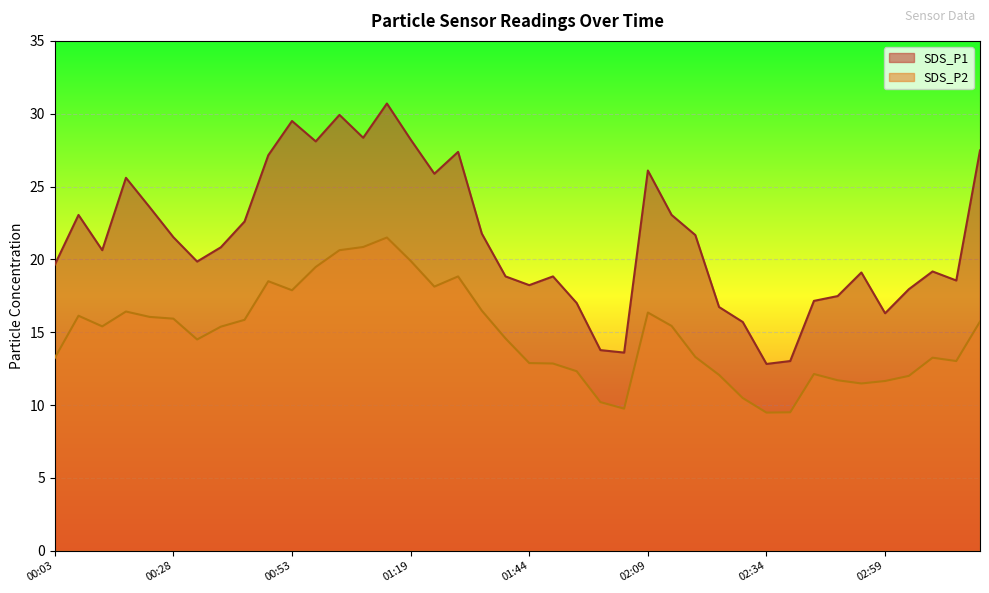

Reading left to right, list all the values displayed in this chart.

SDS_P1: 00:03=19.6	00:08=23.1	00:13=20.6	00:18=25.6	00:23=23.6	00:28=21.5	00:33=19.9	00:38=20.8	00:43=22.6	00:48=27.1	00:53=29.5	00:58=28.1	01:03=29.9	01:09=28.4	01:14=30.7	01:19=28.2	01:24=25.9	01:29=27.4	01:34=21.8	01:39=18.8	01:44=18.2	01:49=18.8	01:54=17.0	01:59=13.8	02:04=13.6	02:09=26.1	02:14=23.1	02:19=21.7	02:24=16.7	02:29=15.7	02:34=12.8	02:39=13.0	02:44=17.1	02:49=17.5	02:54=19.1	02:59=16.3	03:04=17.9	03:09=19.2	03:14=18.6	03:19=27.5
SDS_P2: 00:03=13.2	00:08=16.1	00:13=15.4	00:18=16.4	00:23=16.1	00:28=15.9	00:33=14.5	00:38=15.4	00:43=15.8	00:48=18.5	00:53=17.9	00:58=19.5	01:03=20.6	01:09=20.9	01:14=21.5	01:19=19.9	01:24=18.1	01:29=18.8	01:34=16.5	01:39=14.6	01:44=12.9	01:49=12.8	01:54=12.3	01:59=10.2	02:04=9.8	02:09=16.4	02:14=15.4	02:19=13.3	02:24=12.1	02:29=10.5	02:34=9.5	02:39=9.5	02:44=12.1	02:49=11.7	02:54=11.5	02:59=11.7	03:04=12.0	03:09=13.2	03:14=13.0	03:19=15.7